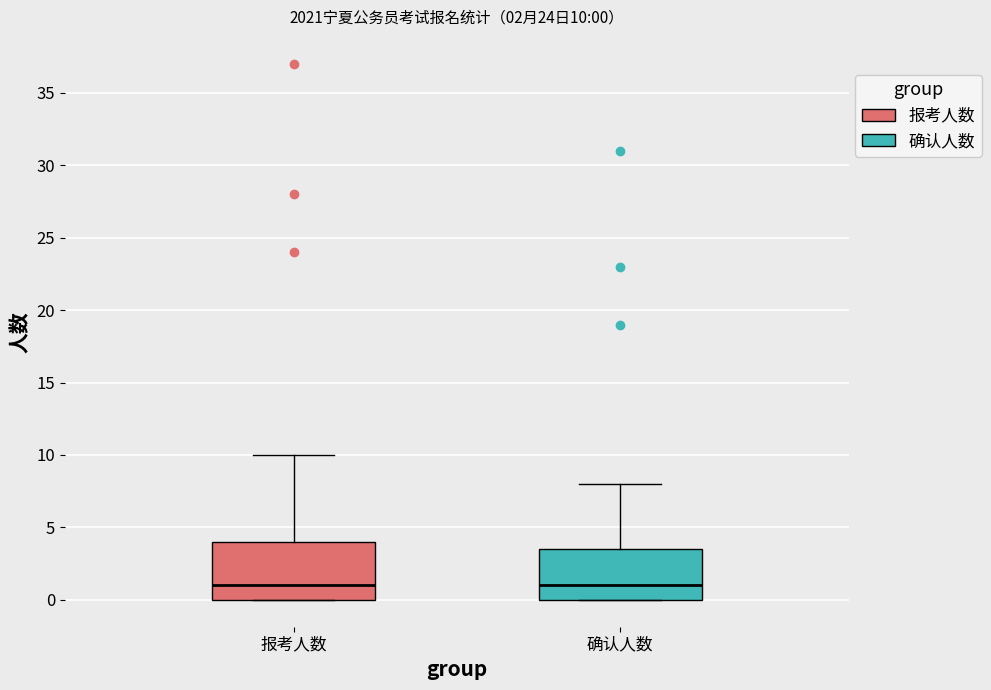

Comparing the boxes themselves (not the whiskers), which one is the tallest?

报考人数